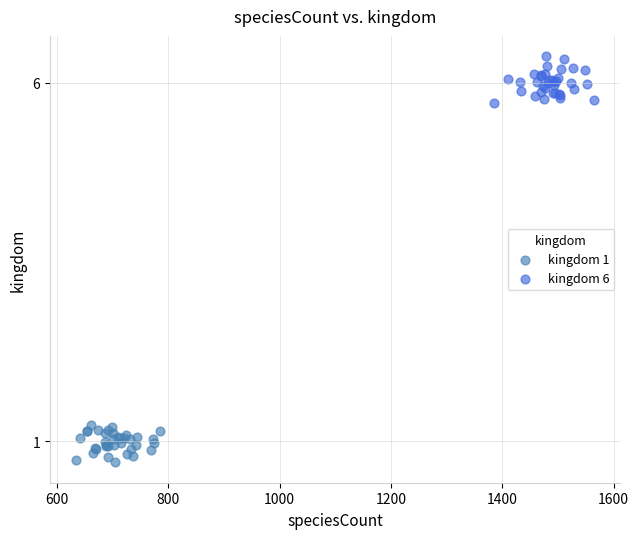

Which series contains the lowest Y value?

kingdom 1